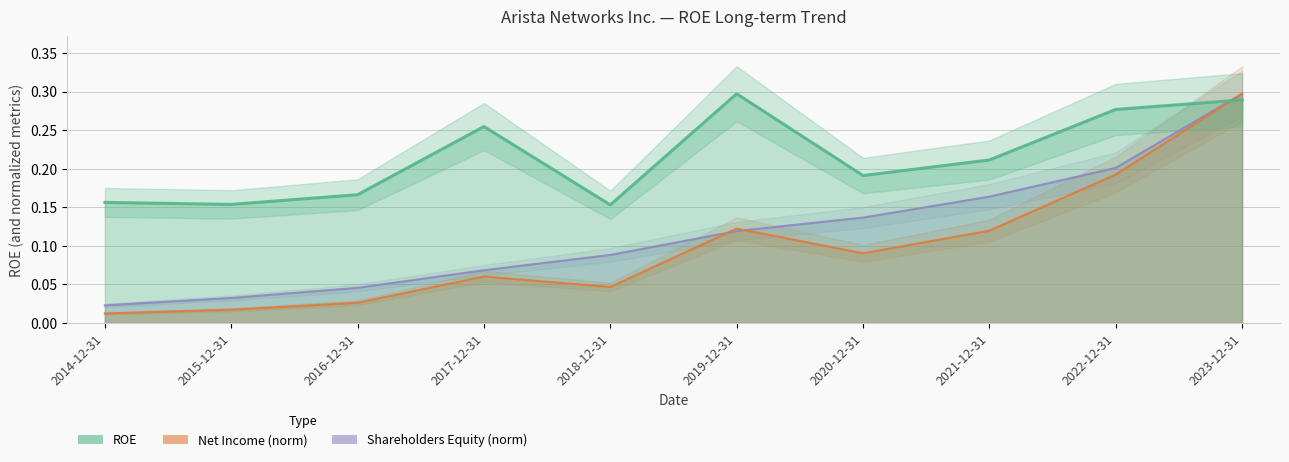

What is the spread (max minus min) of values at 2014-12-31?

0.1